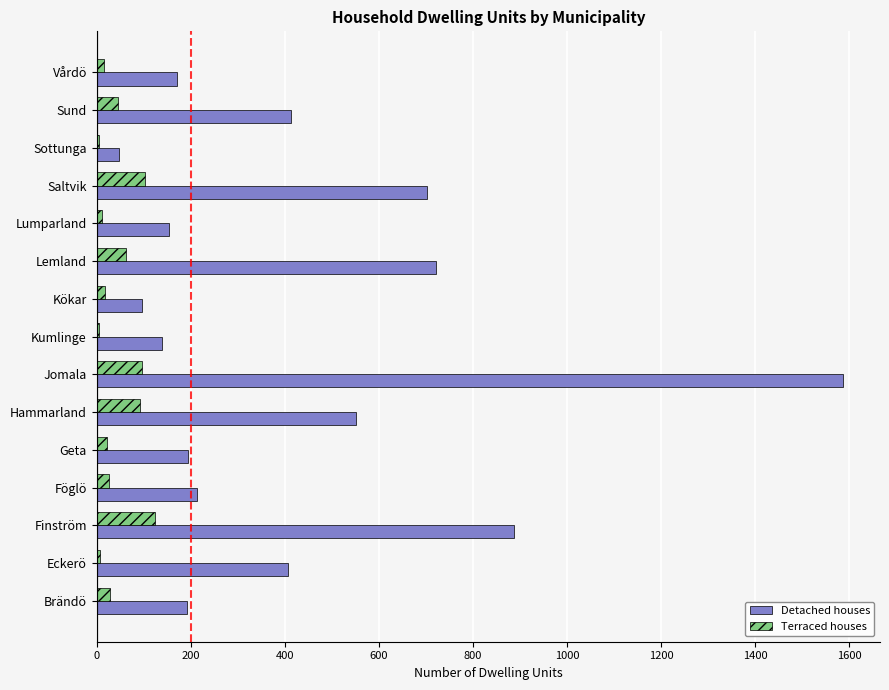

Which series changed the most between Eckerö and Hammarland?

Detached houses